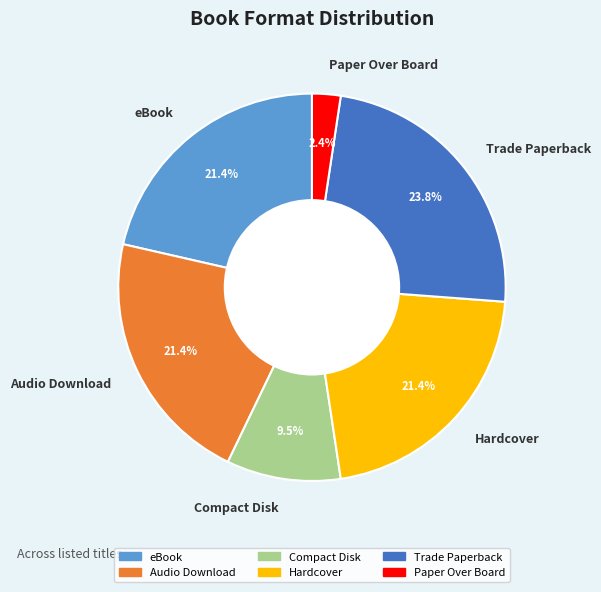

What is the smallest slice in the pie chart?

Paper Over Board